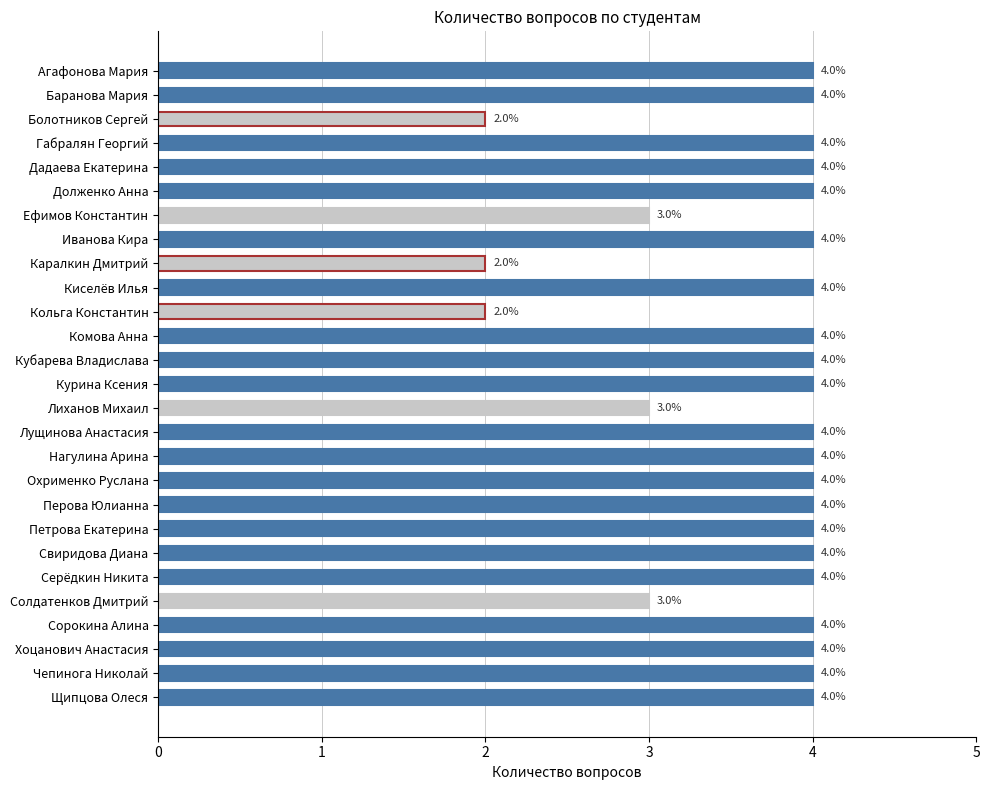

Does the chart contain stacked bars?

No